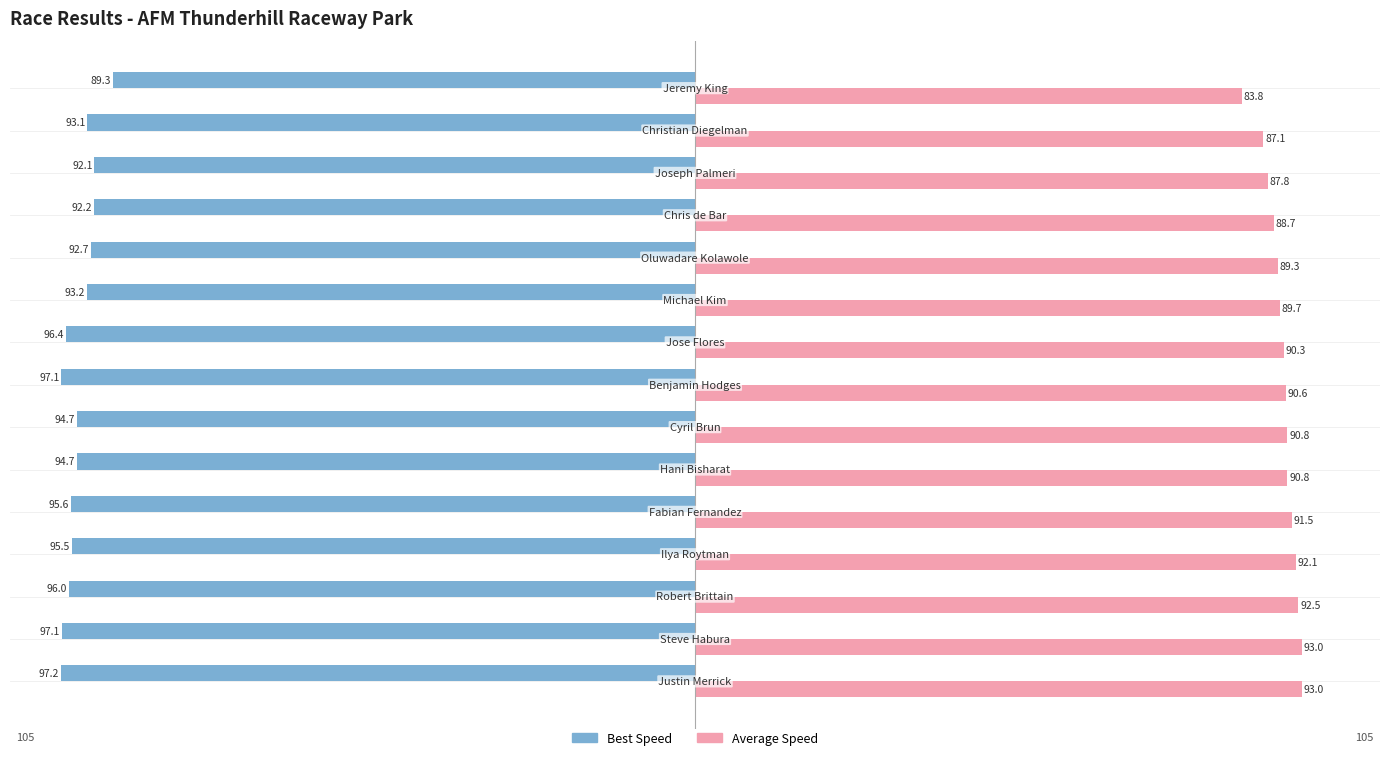

Which series has the widest spread of values?

Average Speed